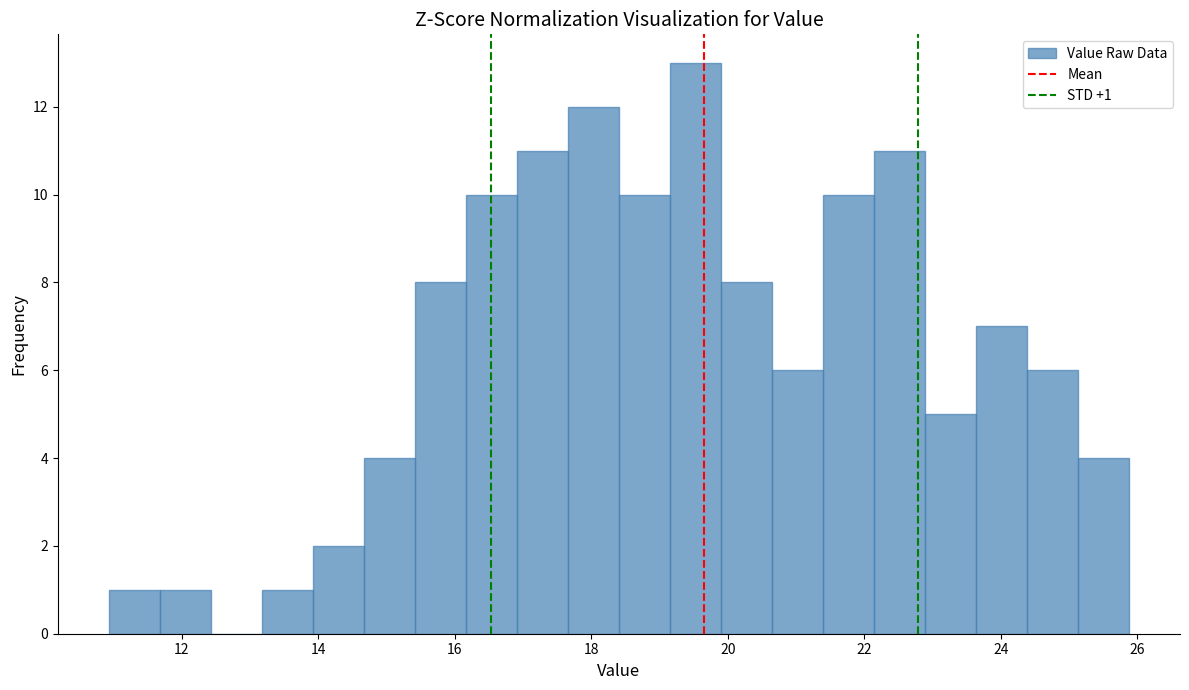

Around what value on the x-axis is the tallest bar? Give the approximate position of its centre, as read against the axis.

19.6